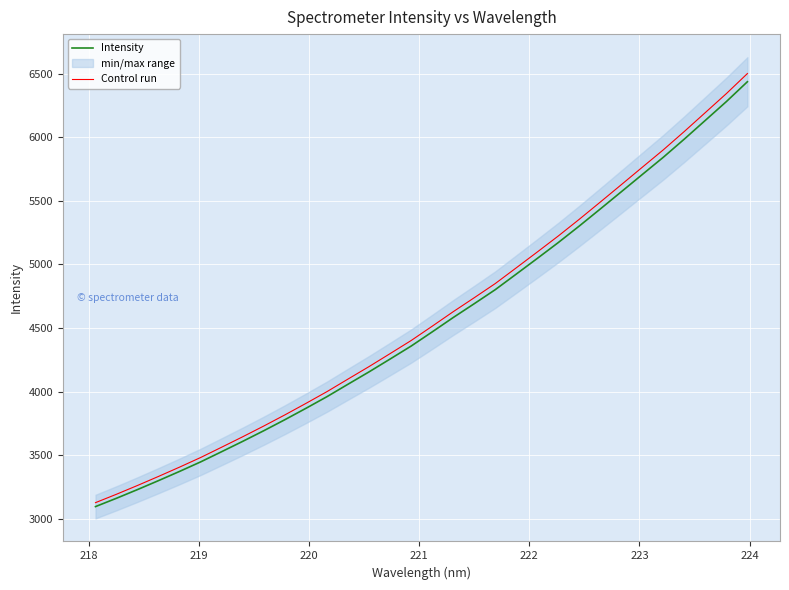

What is the minimum value for Control run?

3126.9